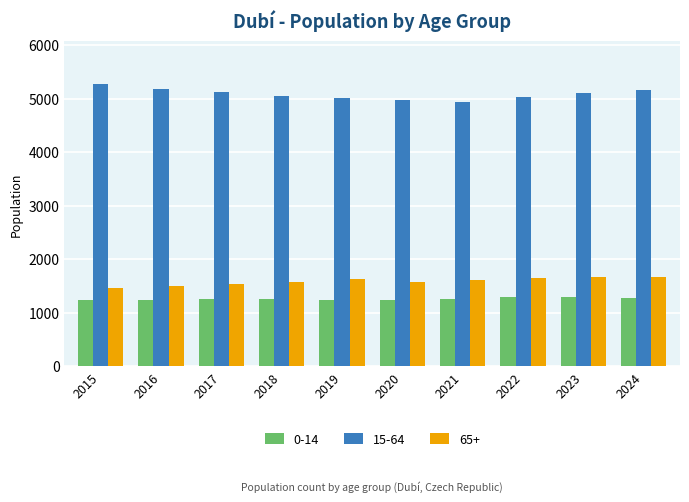

What are all the series names shown in the legend?

0-14, 15-64, 65+